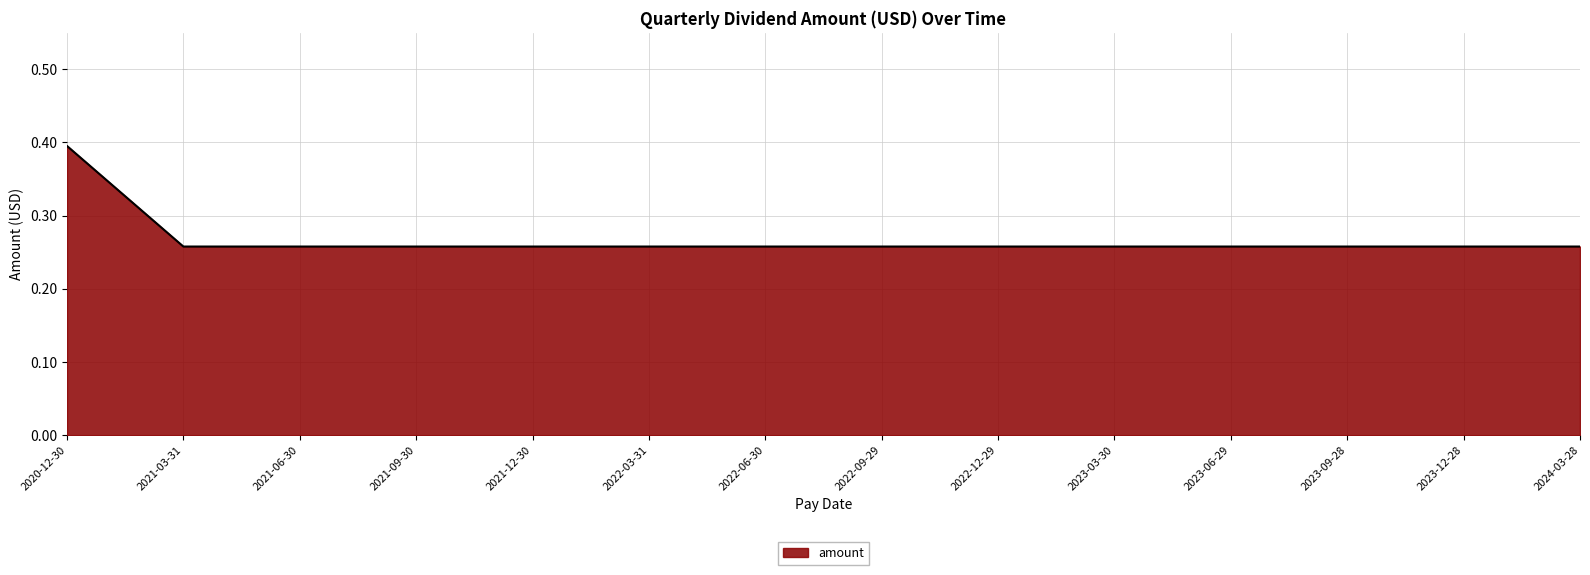

What is the sum of all values?

3.7